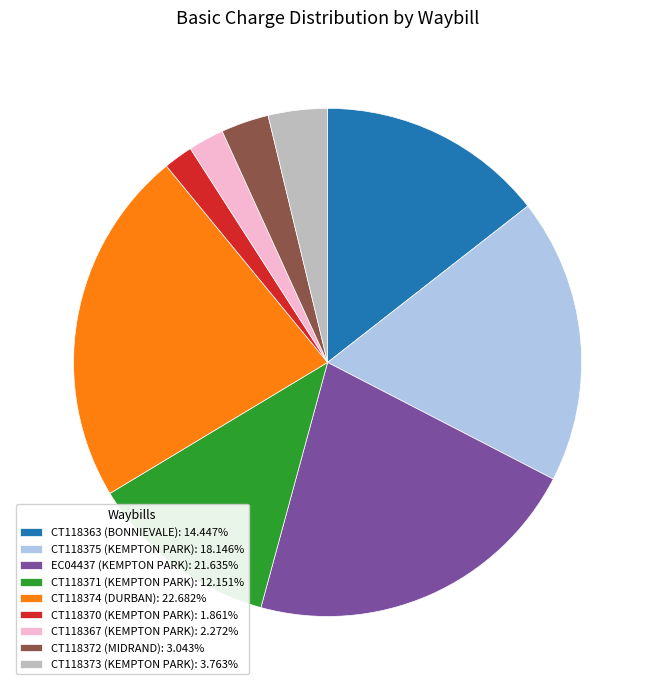

Is CT118373 (KEMPTON PARK): 3.763% the majority of the pie?

No